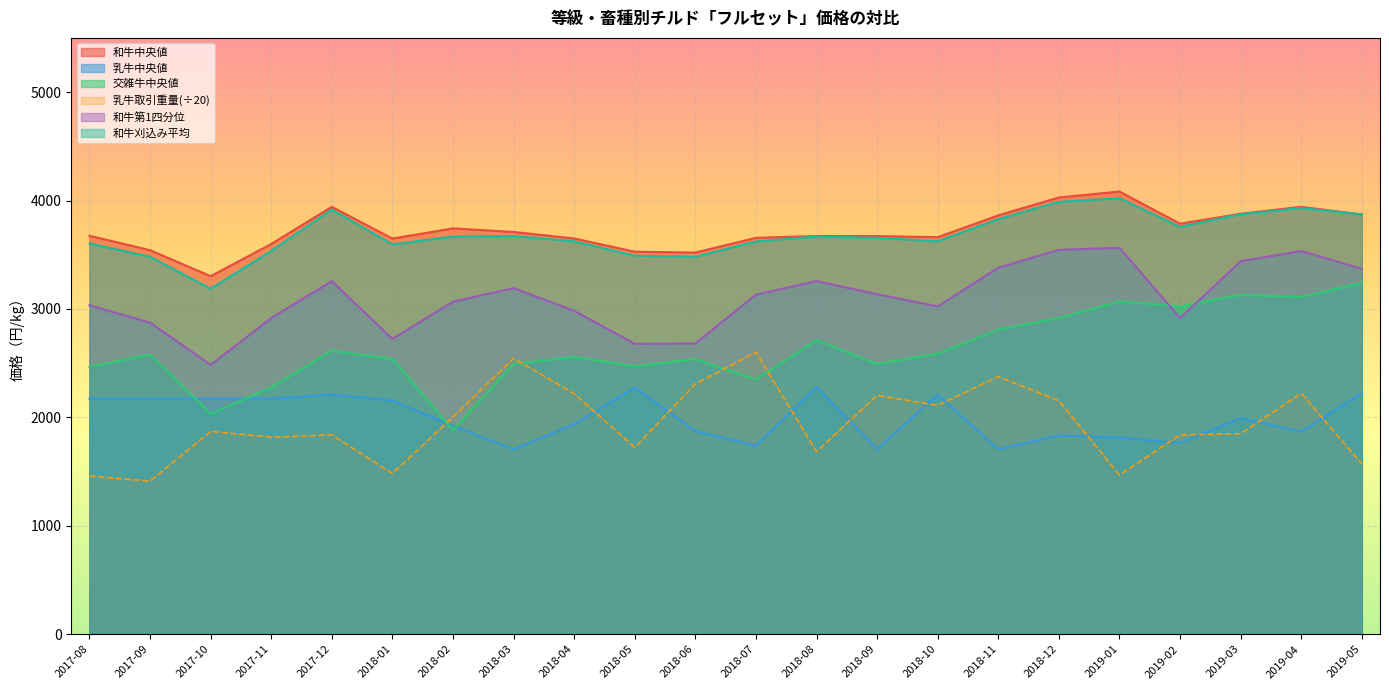

What is the smallest value displayed?

1412.5